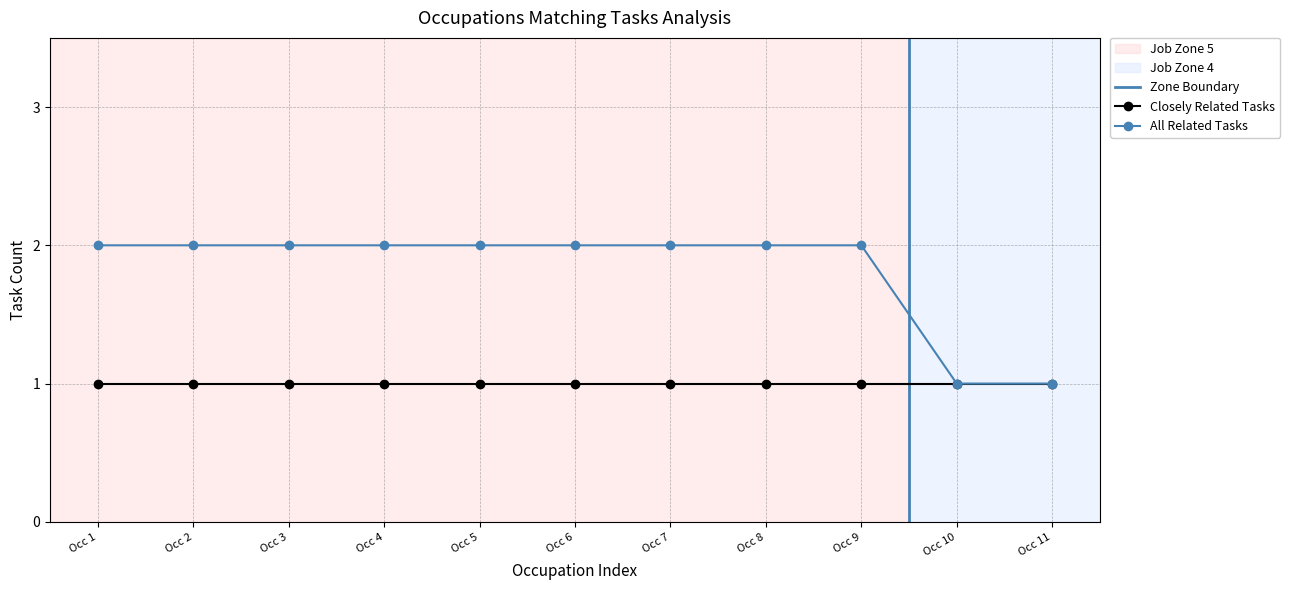

The All Related Tasks series shows 2 at Occ 5. True or false?

True